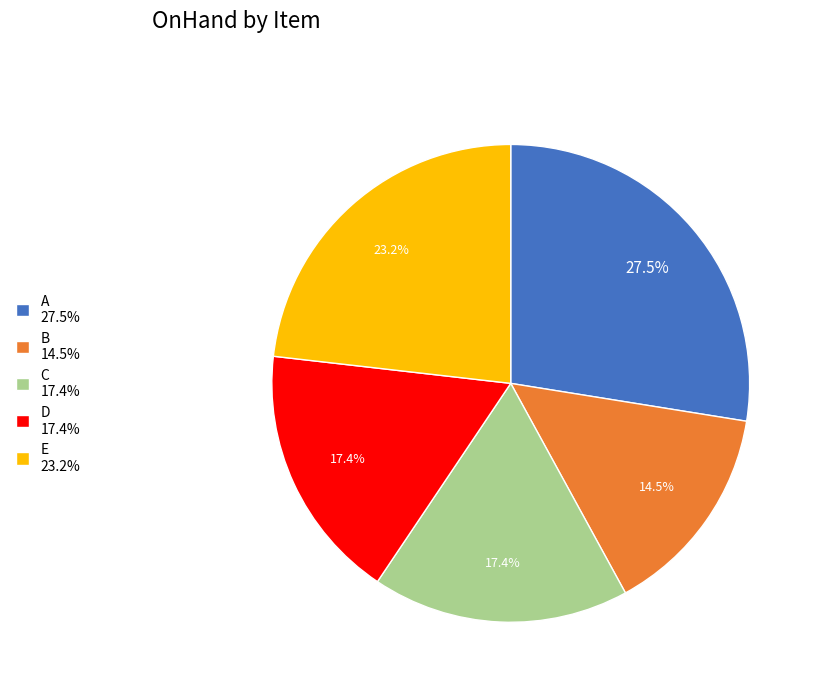

Does any single category account for the majority?

No